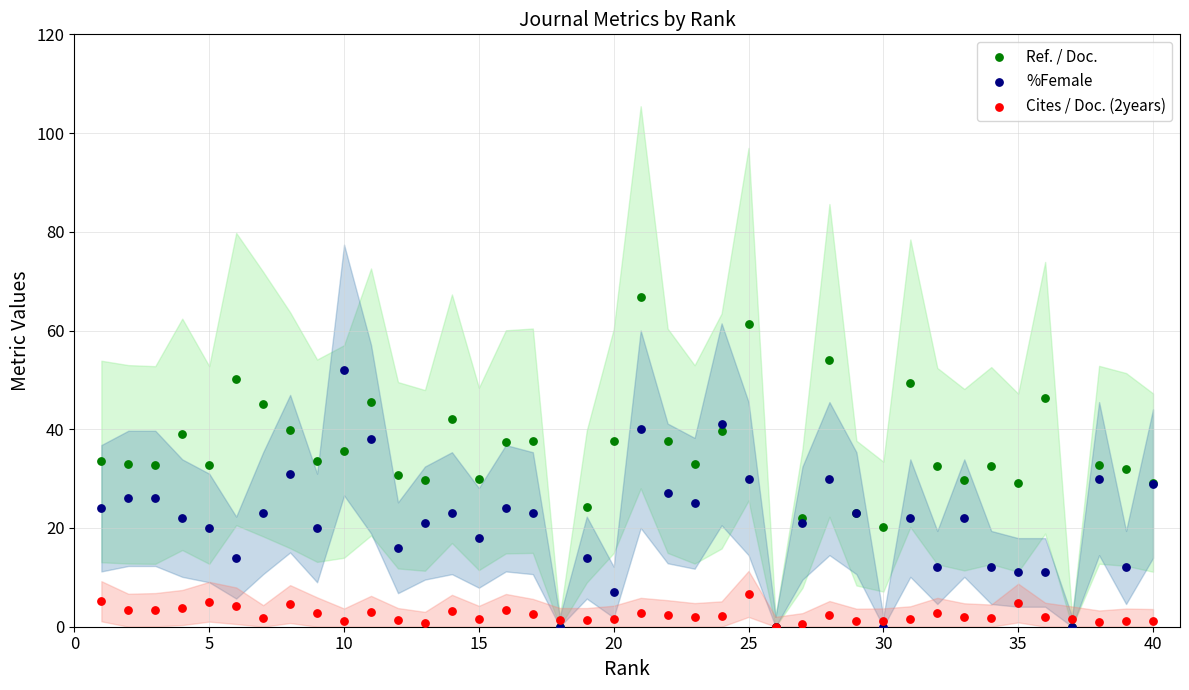

What are all the series names shown in the legend?

Ref. / Doc., %Female, Cites / Doc. (2years)